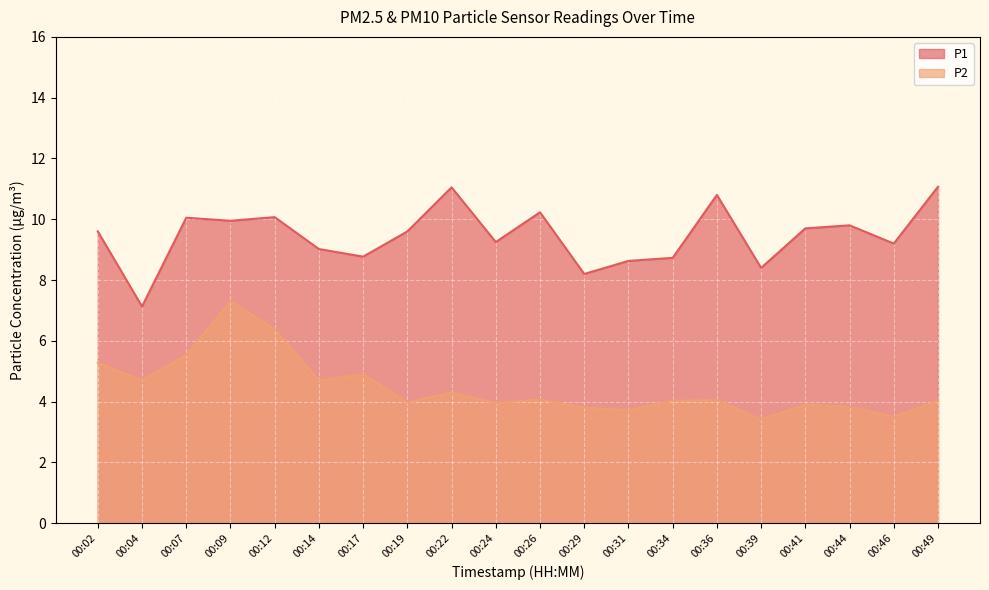

Reading left to right, extract all data points from this chart.

P1: 00:02=9.6	00:04=7.1	00:07=10.1	00:09=9.9	00:12=10.1	00:14=9.0	00:17=8.8	00:19=9.6	00:22=11.1	00:24=9.2	00:26=10.2	00:29=8.2	00:31=8.6	00:34=8.7	00:36=10.8	00:39=8.4	00:41=9.7	00:44=9.8	00:46=9.2	00:49=11.1
P2: 00:02=5.3	00:04=4.7	00:07=5.5	00:09=7.3	00:12=6.4	00:14=4.7	00:17=4.9	00:19=4.0	00:22=4.3	00:24=4.0	00:26=4.1	00:29=3.8	00:31=3.7	00:34=4.0	00:36=4.0	00:39=3.4	00:41=3.9	00:44=3.8	00:46=3.5	00:49=4.0